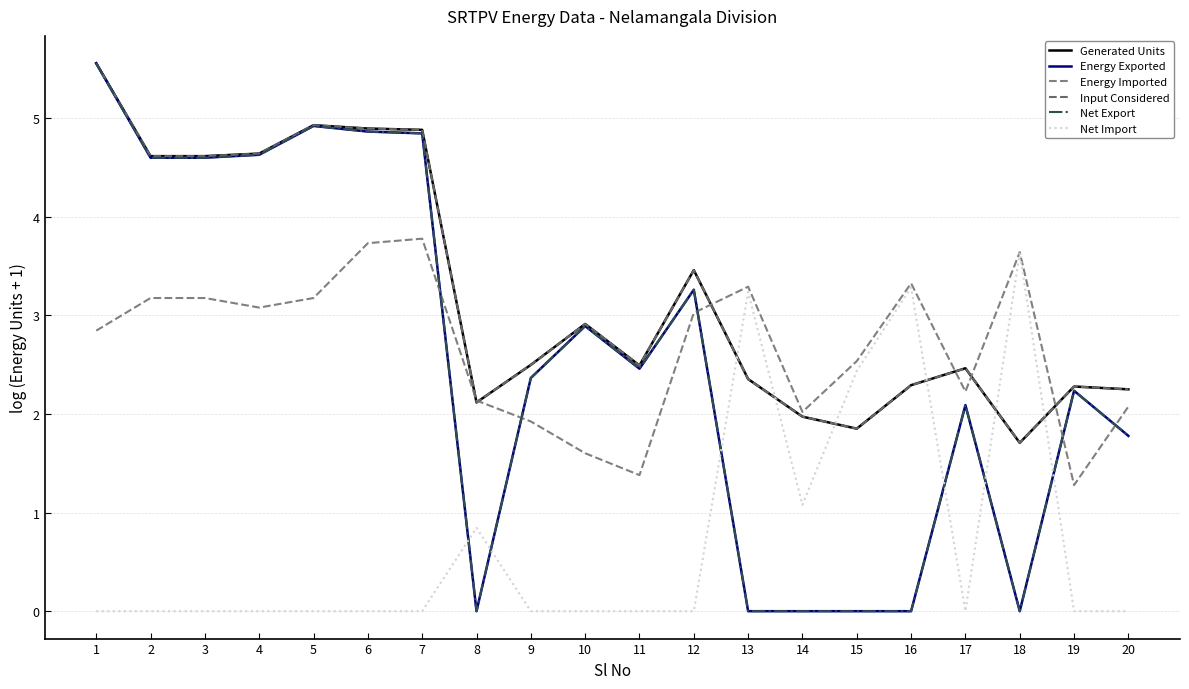

How many lines are shown in the chart?

6